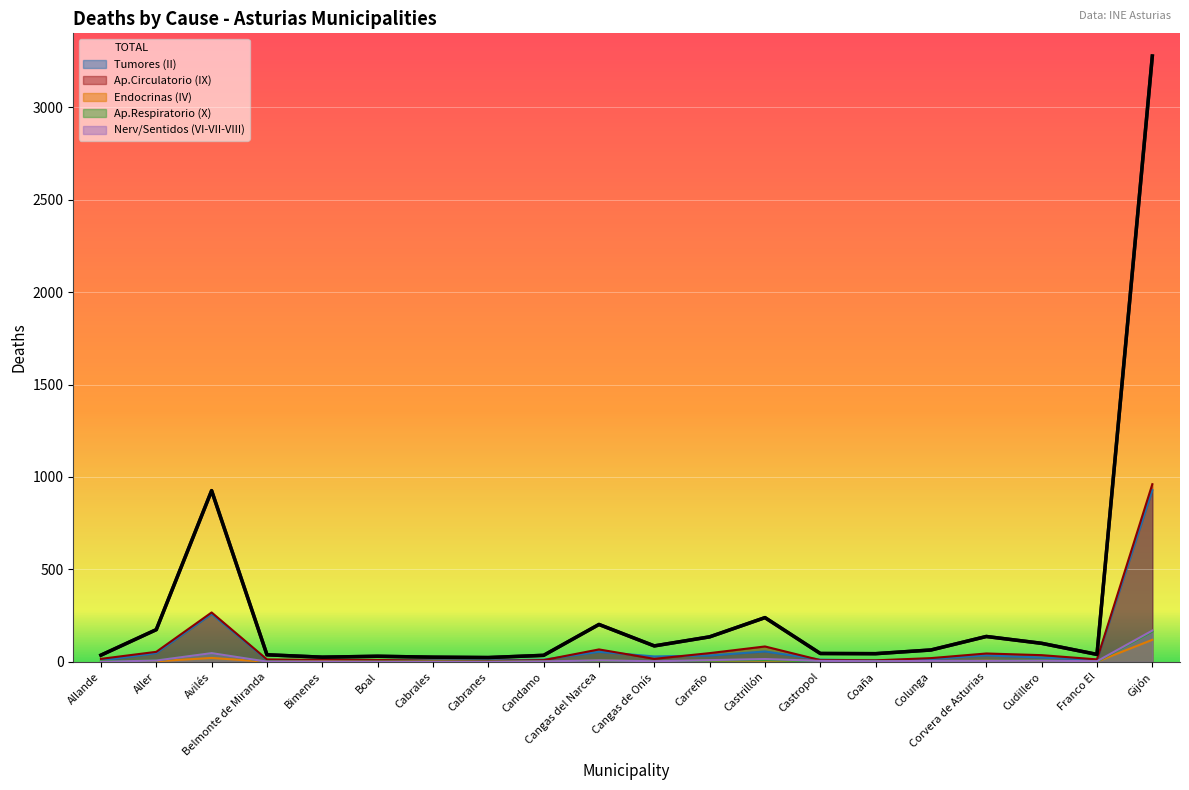

How many values in the Ap.Circulatorio (IX) series exceed 16?

9